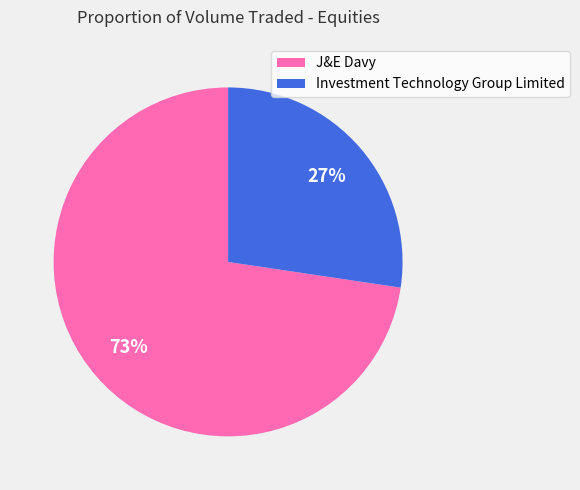

Is it true that J&E Davy is 61% of the pie?

False